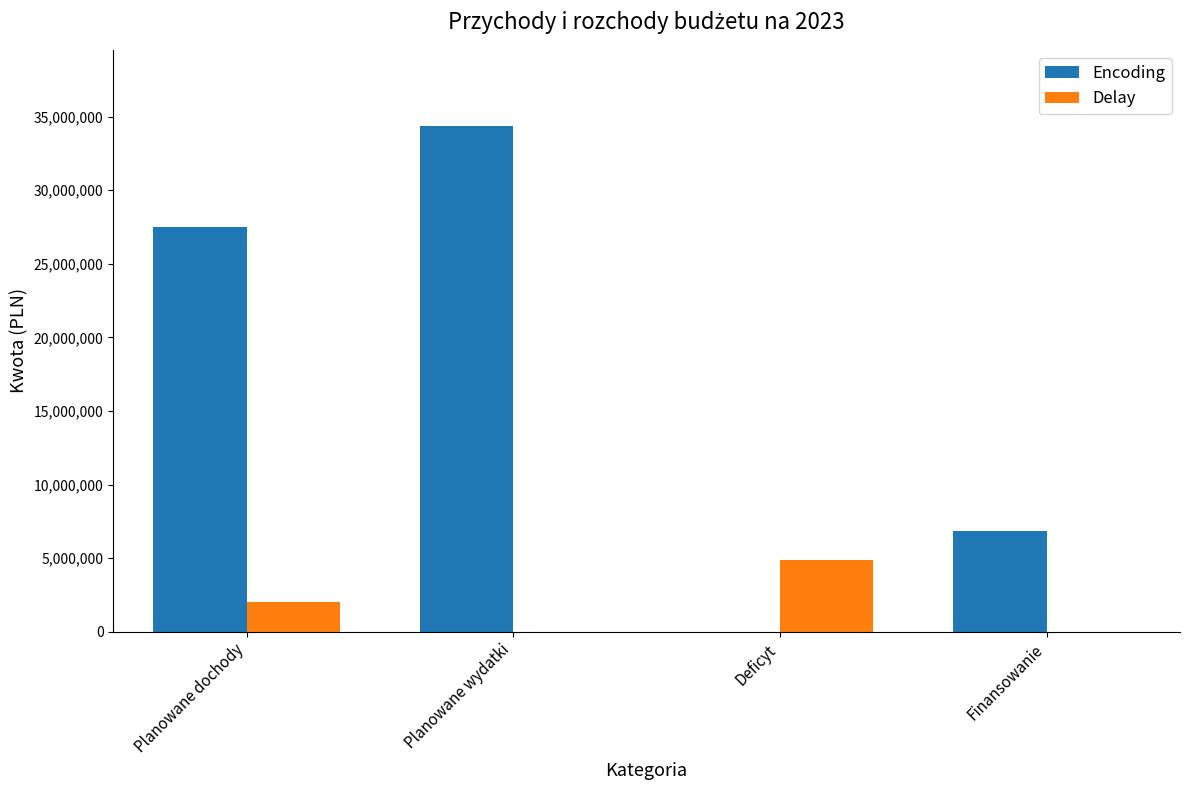

How many groups of bars are there?

4